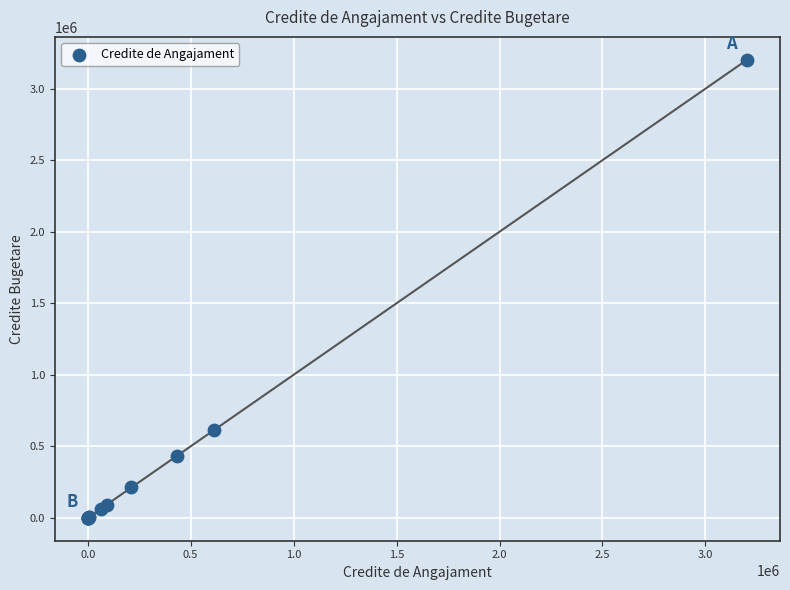

What Y value in the scatter plot is closest to 1601000?

614000